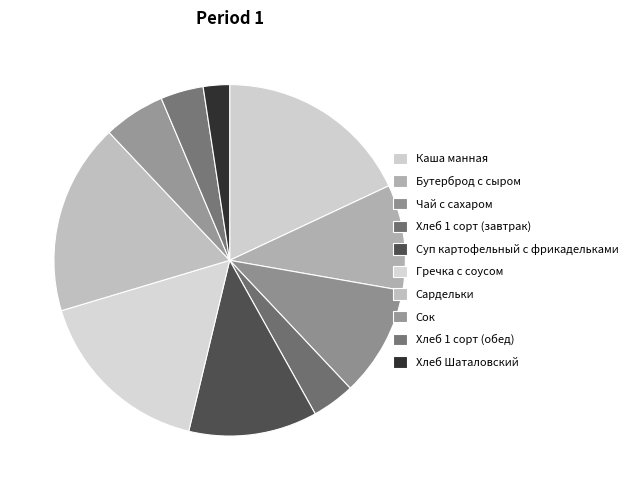

Do Гречка с соусом and Чай с сахаром together represent more than half of the pie?

No